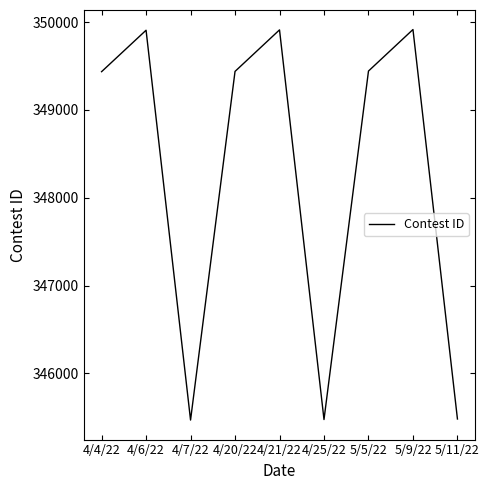

Which has a higher value, 4/7/22 or 5/9/22?

5/9/22